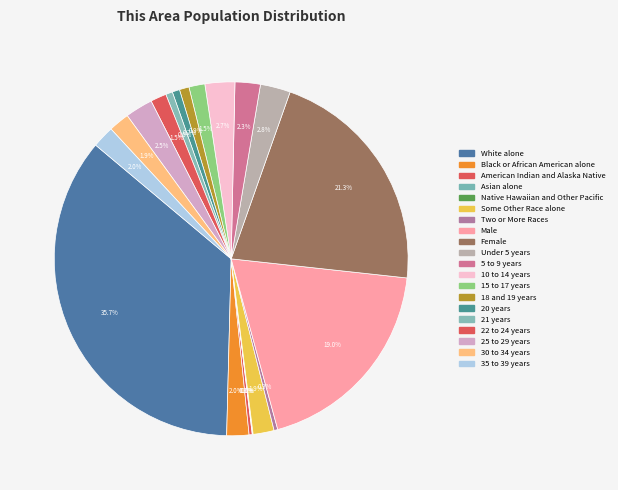

Which slice is the smallest?

Native Hawaiian and Other Pacific